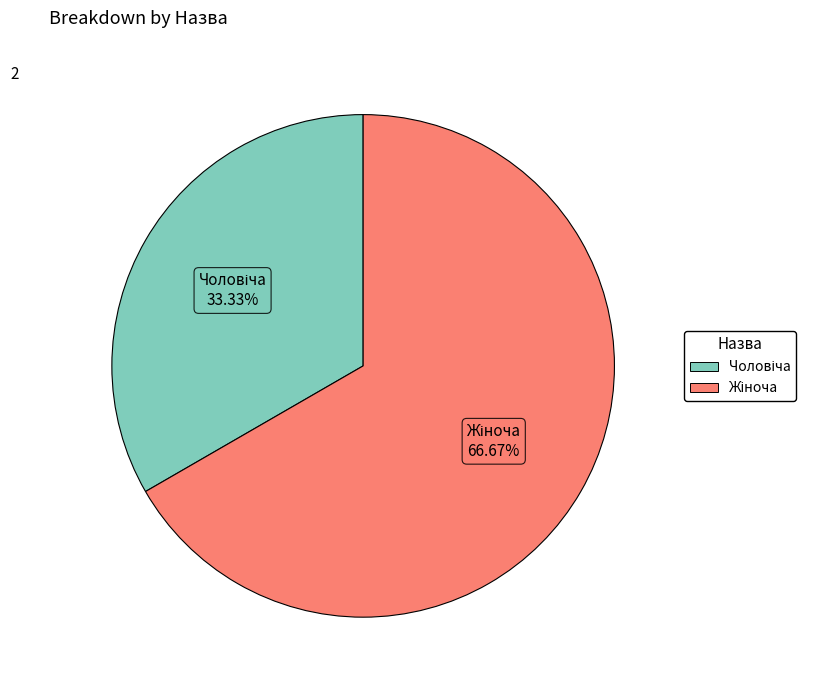

Does any single category account for the majority?

Yes